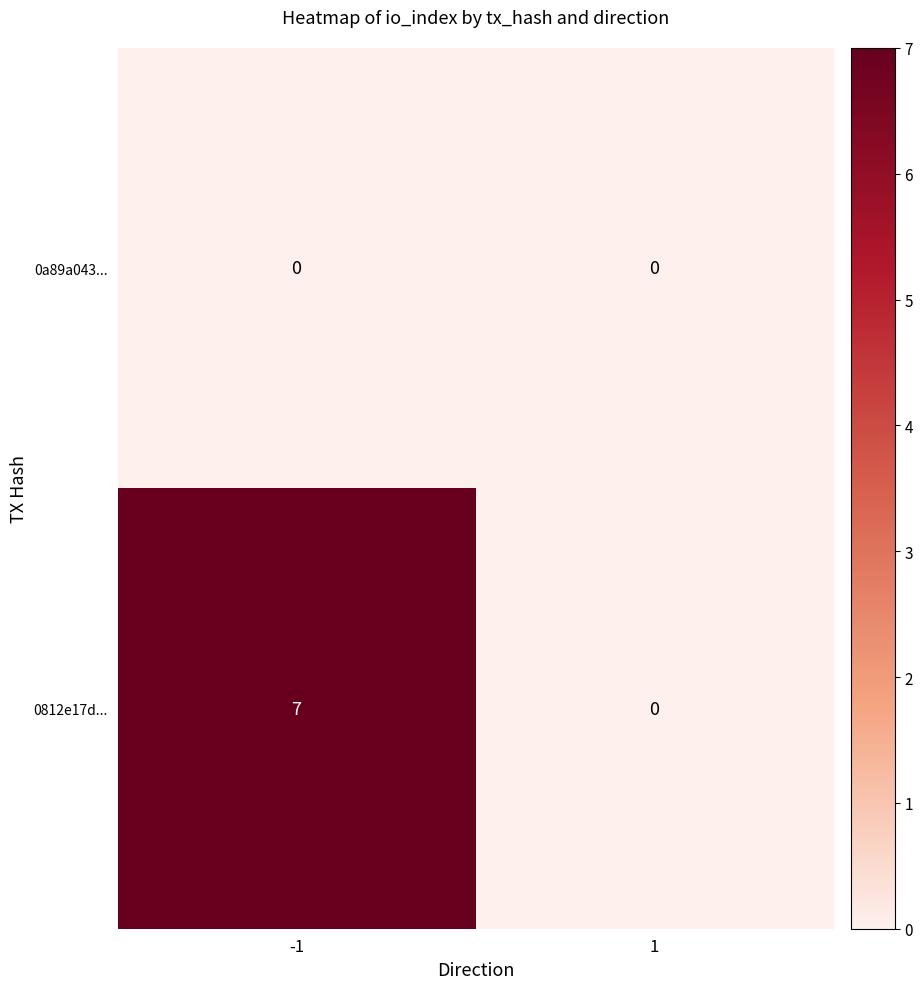

Reading left to right, transcribe all the data shown in this chart.

0a89a043...: -1=0	1=0
0812e17d...: -1=7	1=0